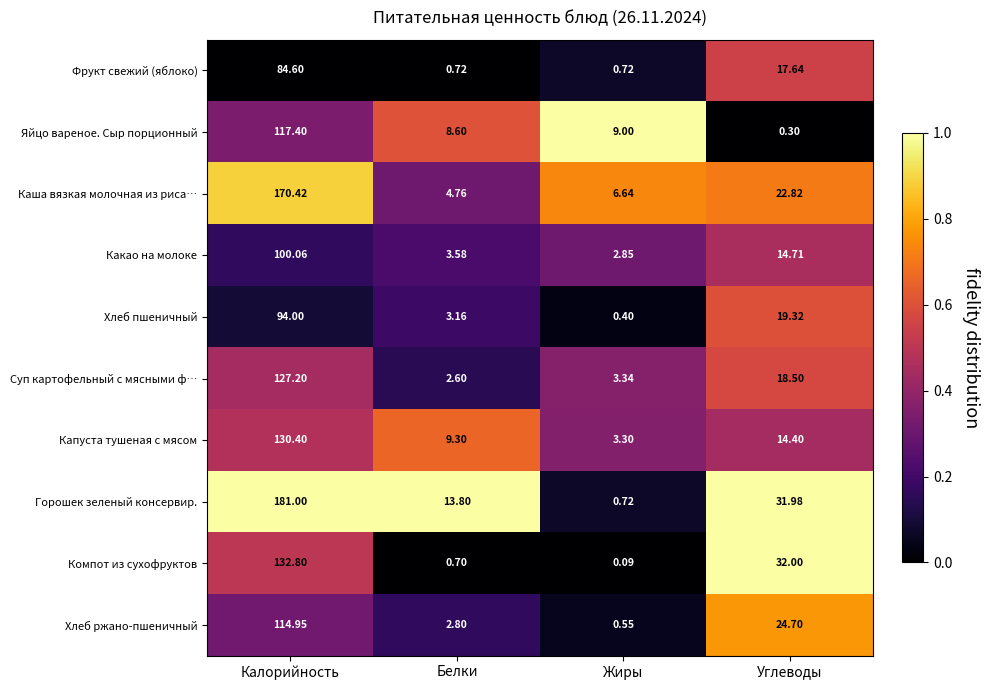

At how many categories does at least one series exceed 0?

4